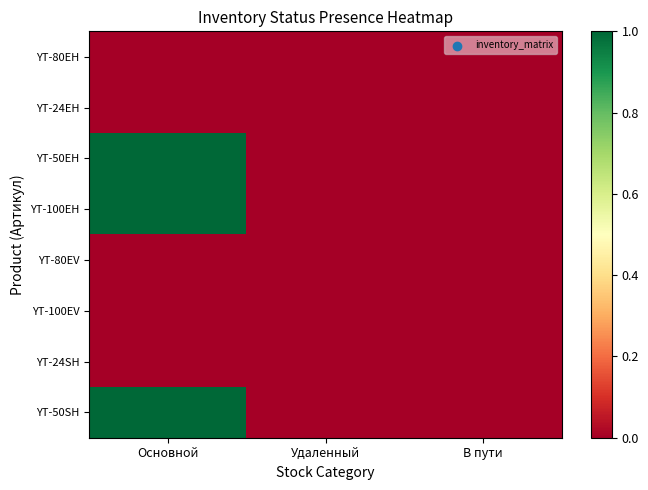

Reading right to left, extract all data points from this chart.

YT-80EH: В пути=0	Удаленный=0	Основной=0
YT-24EH: В пути=0	Удаленный=0	Основной=0
YT-50EH: В пути=0	Удаленный=0	Основной=1
YT-100EH: В пути=0	Удаленный=0	Основной=1
YT-80EV: В пути=0	Удаленный=0	Основной=0
YT-100EV: В пути=0	Удаленный=0	Основной=0
YT-24SH: В пути=0	Удаленный=0	Основной=0
YT-50SH: В пути=0	Удаленный=0	Основной=1